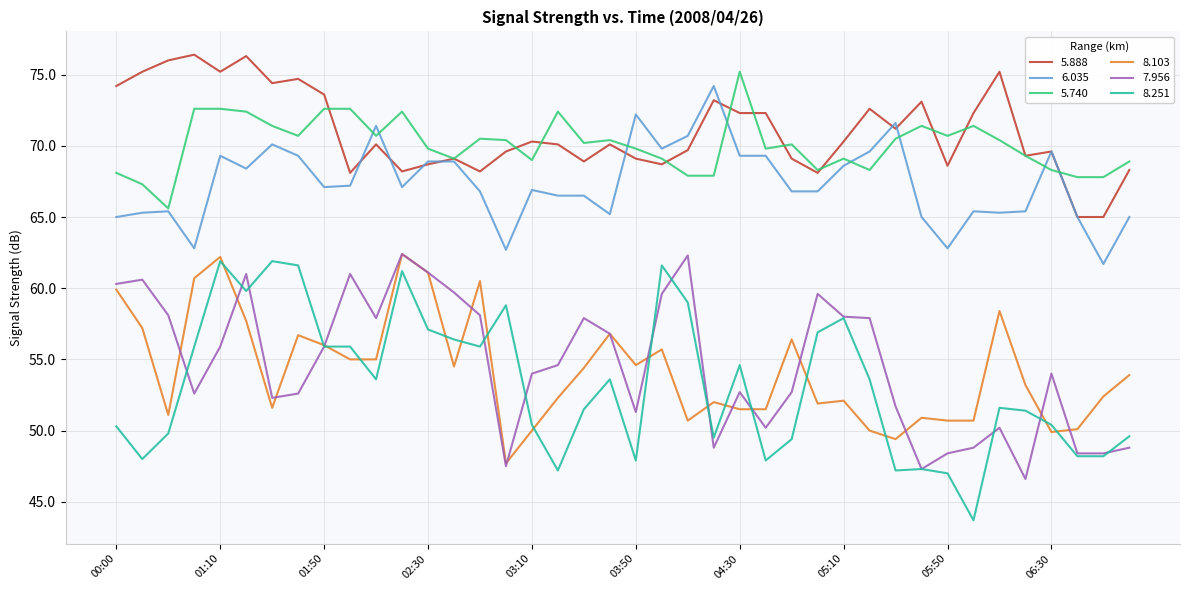

True or false: 7.956 and 5.740 intersect in this chart.

False